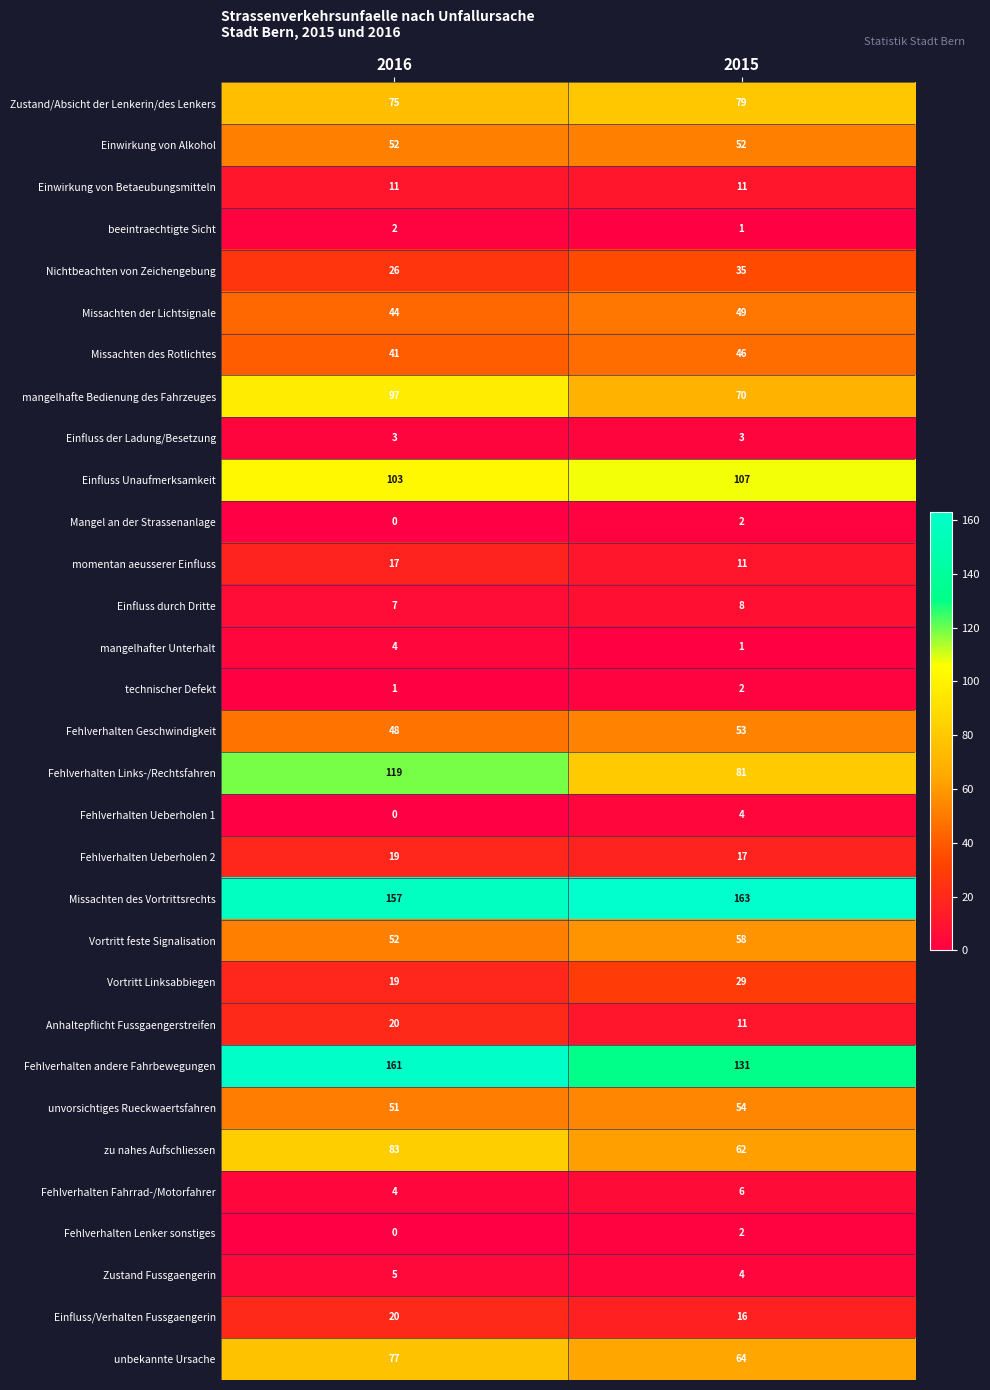

What is the minimum value for Fehlverhalten Geschwindigkeit?

48